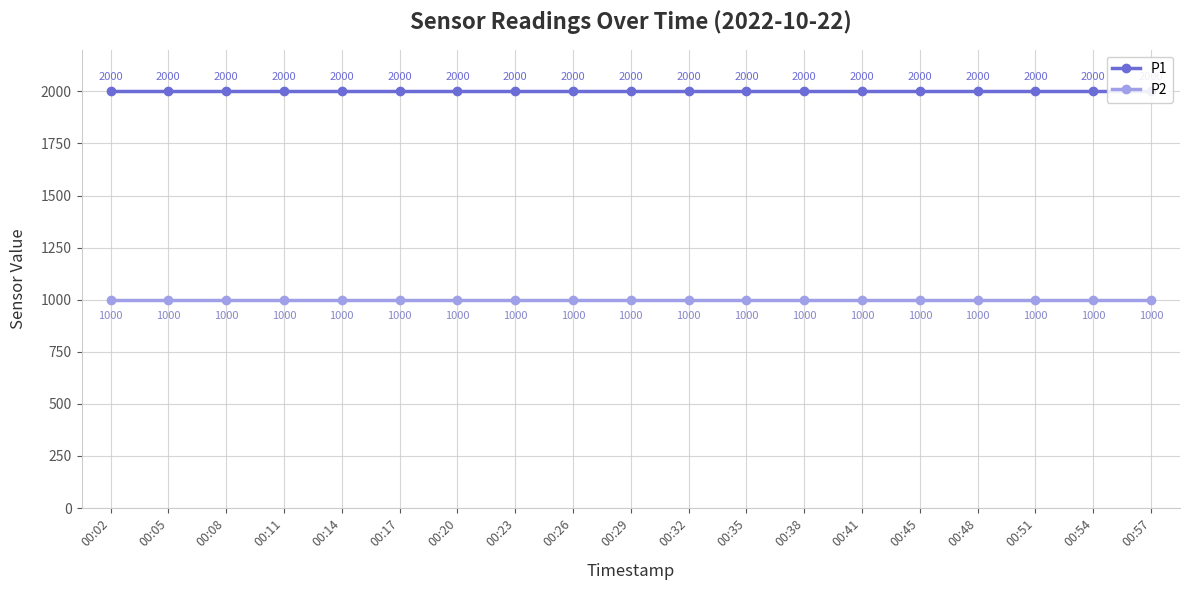

Is the value of P1 at 00:20 greater than the value of P2 at 00:41?

Yes